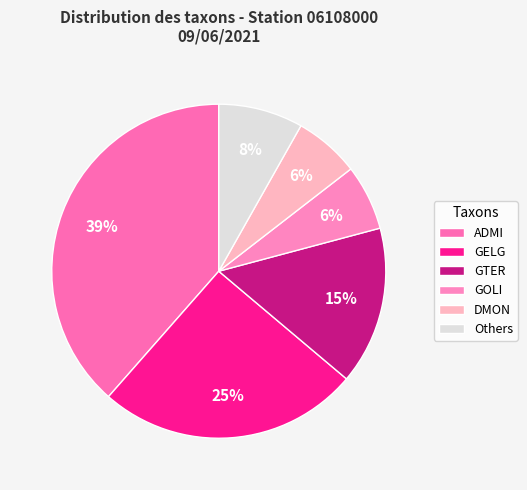

To the nearest percent, what portion does GOLI represent?

6%